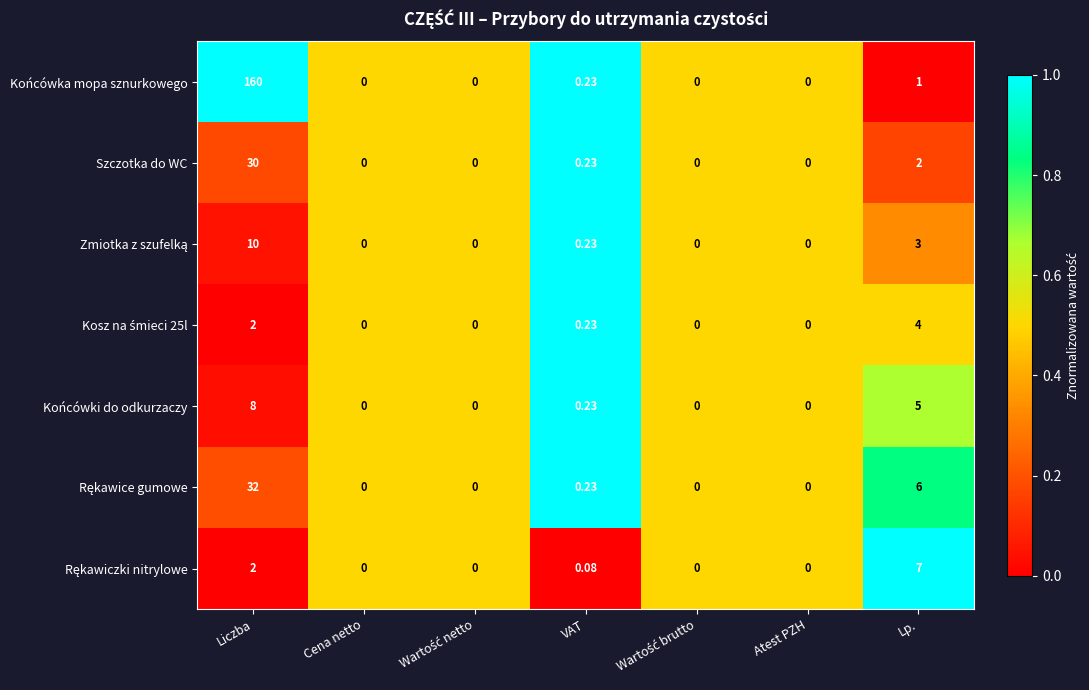

Where is Końcówki do odkurzaczy nearest to the value 4?

Lp.